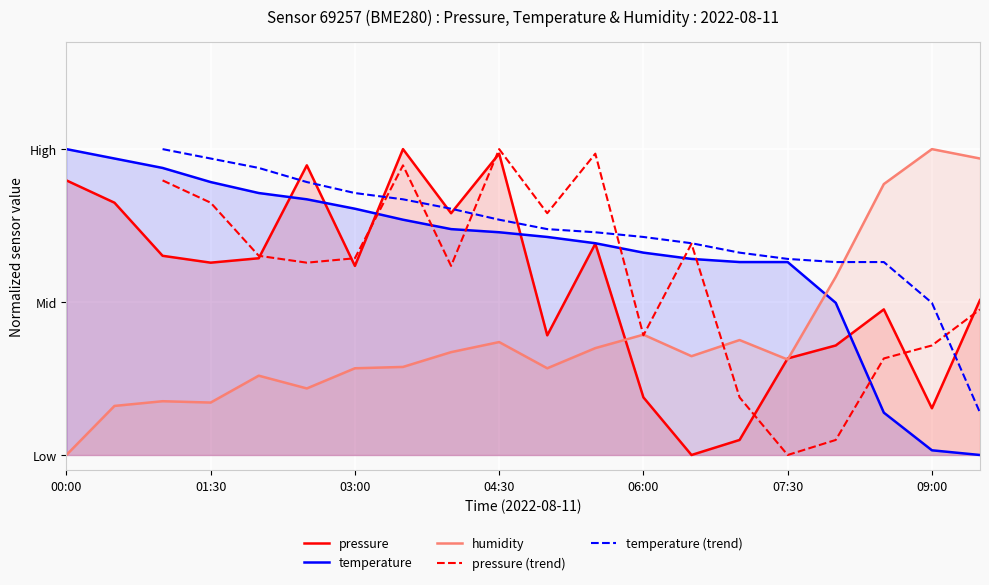

What is the total value across all series at 00:00?

1.9